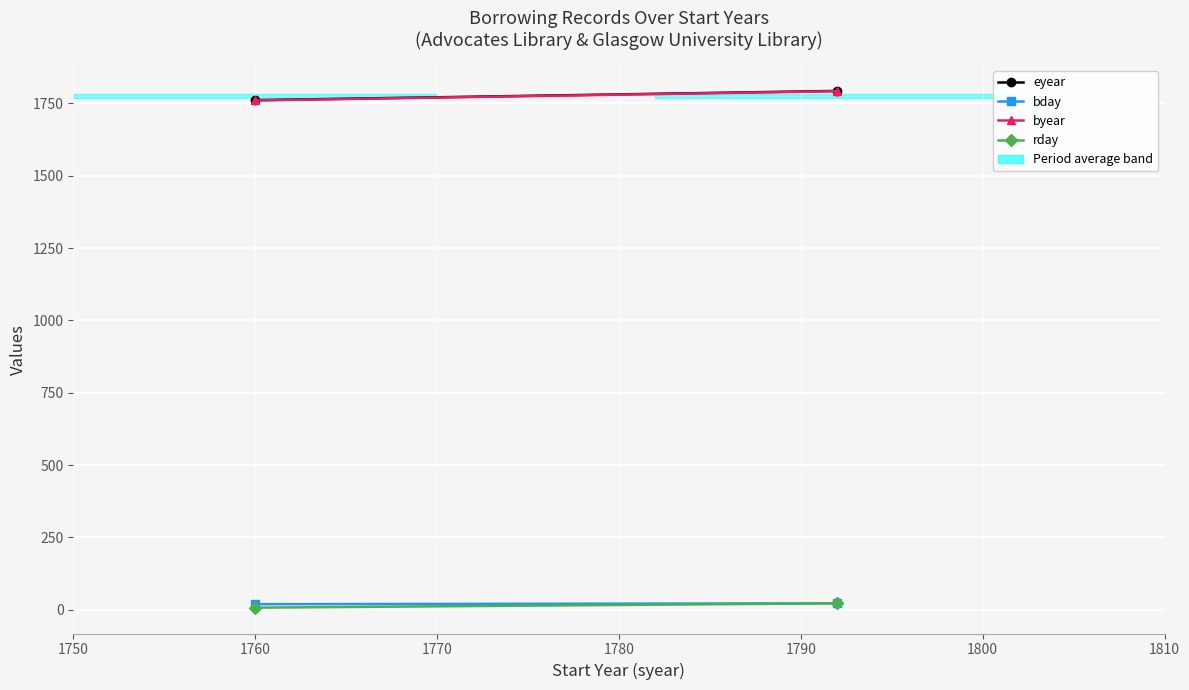

Reading left to right, what are all the values shown in this chart?

eyear: 1761	1793
bday: 19	22
byear: 1760	1792
rday: 7	22